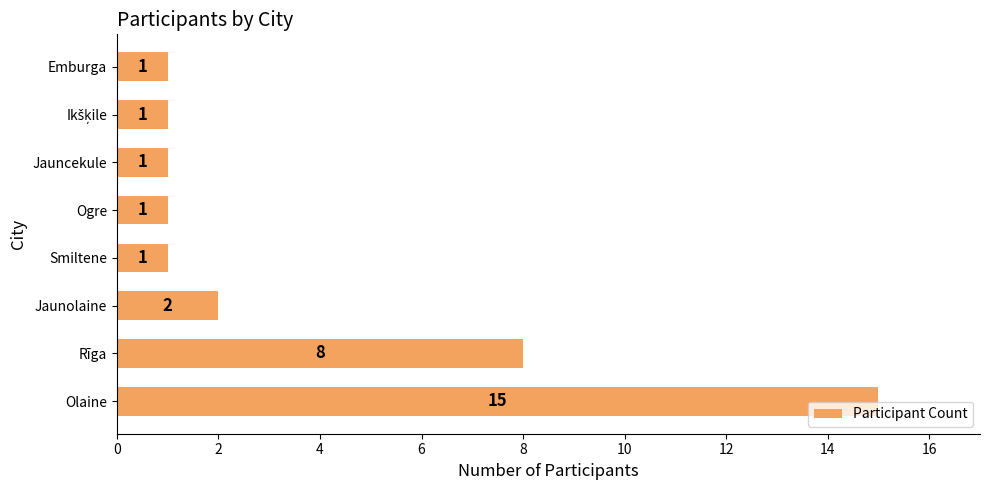

How many bars are there in total?

8